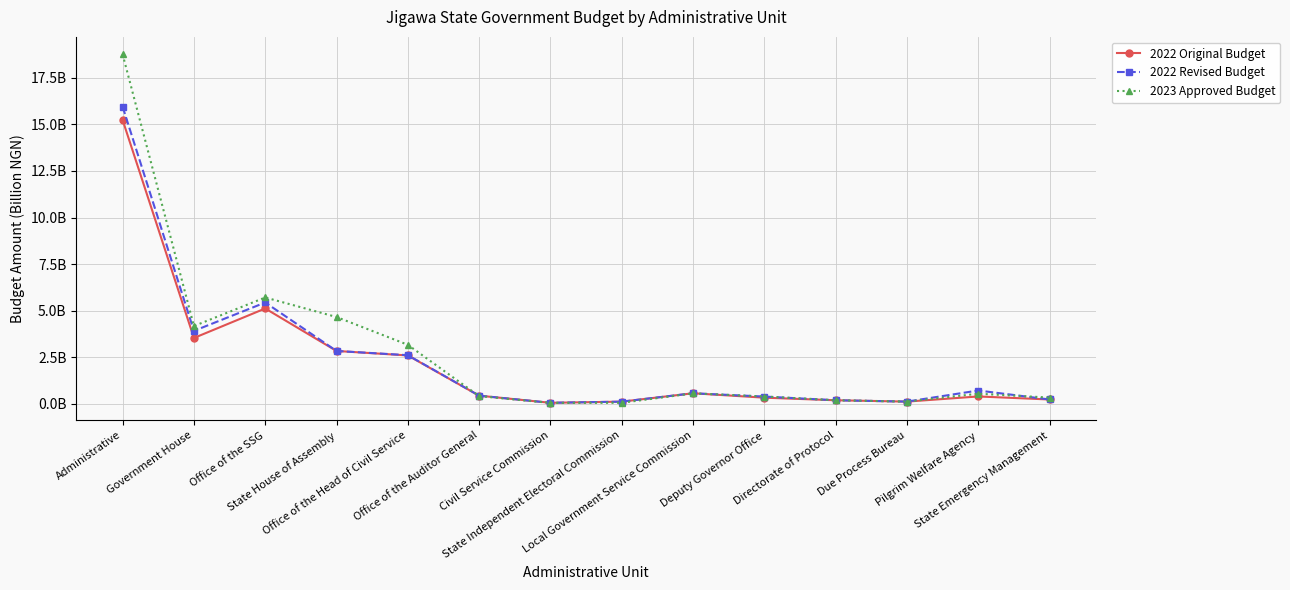

What are all the series names shown in the legend?

2022 Original Budget, 2022 Revised Budget, 2023 Approved Budget